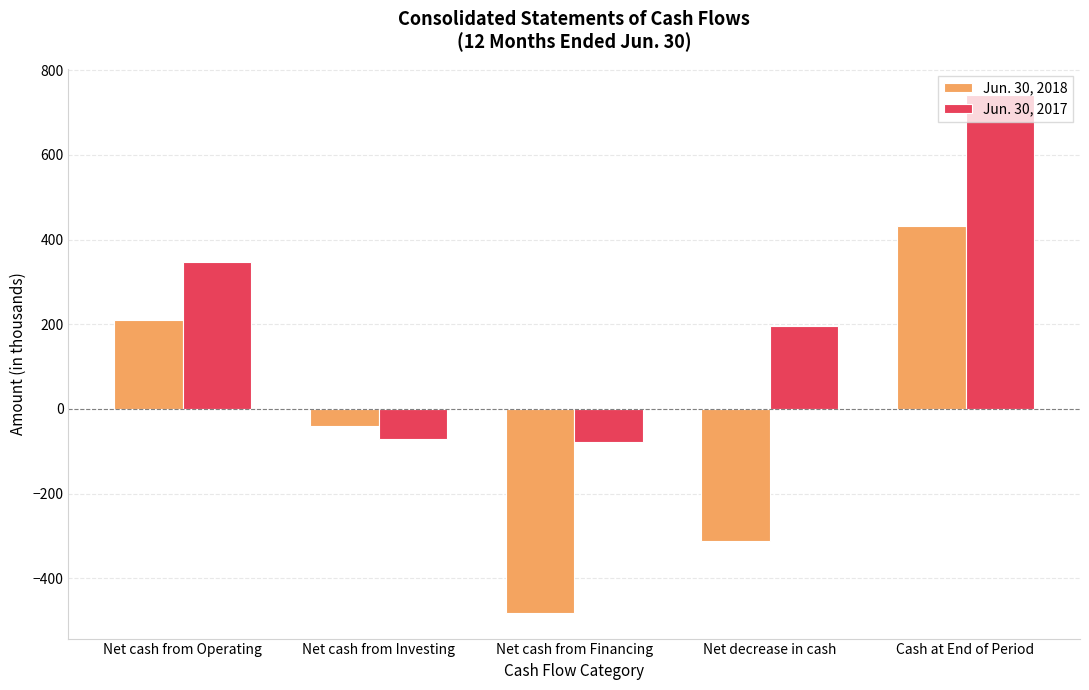

What is the spread (max minus min) of values at Net cash from Financing?

402